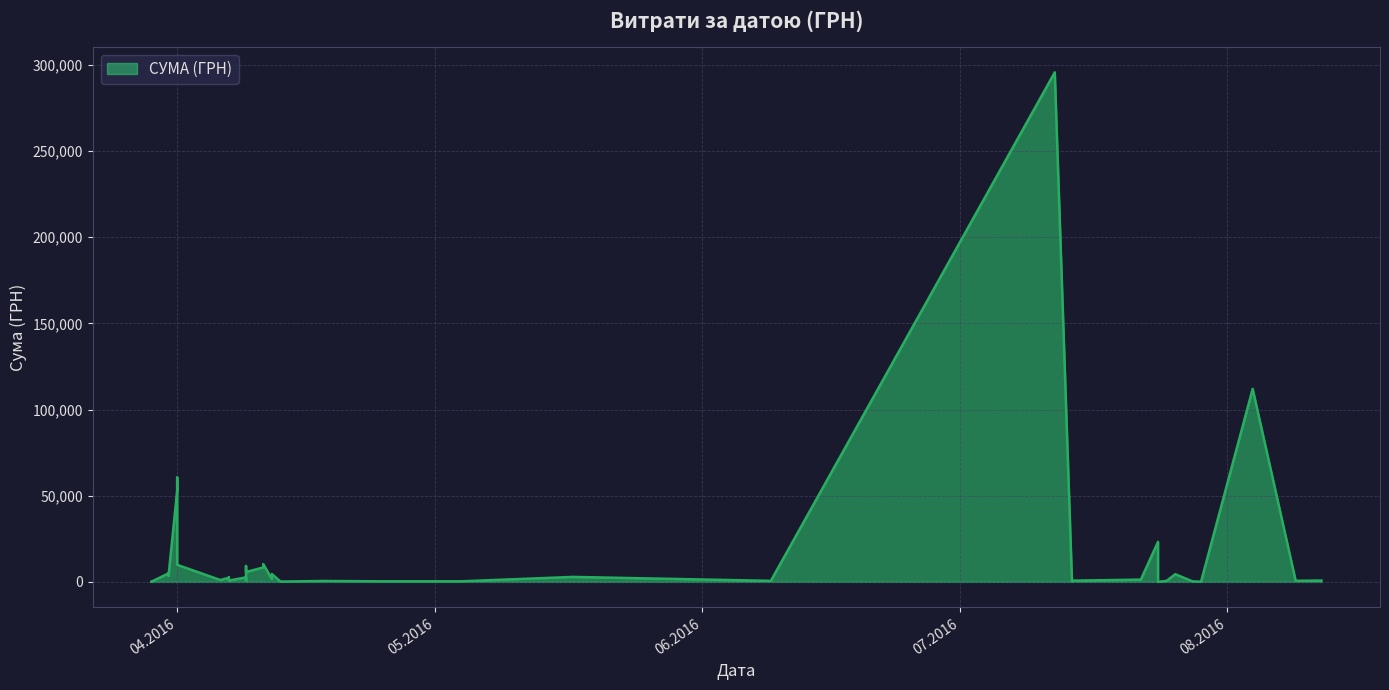

What is the change in value from 12.07.2016 to 31.03.2016?

-291783.0